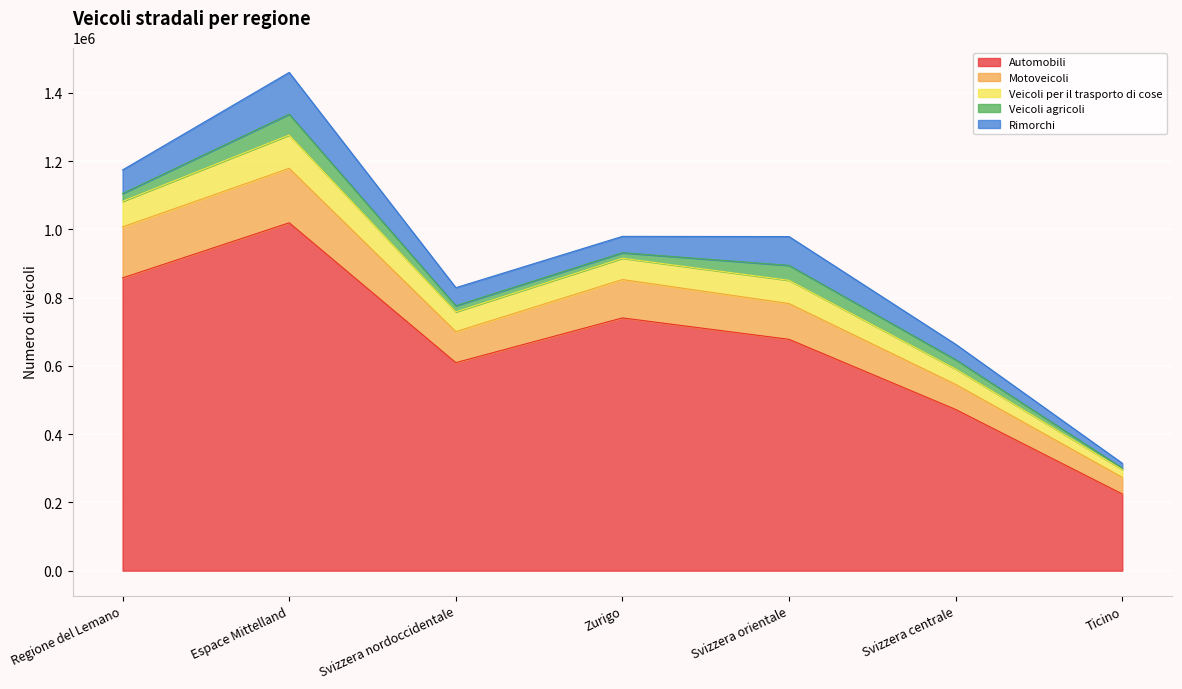

What is the total value across all series at Espace Mittelland?

1460088